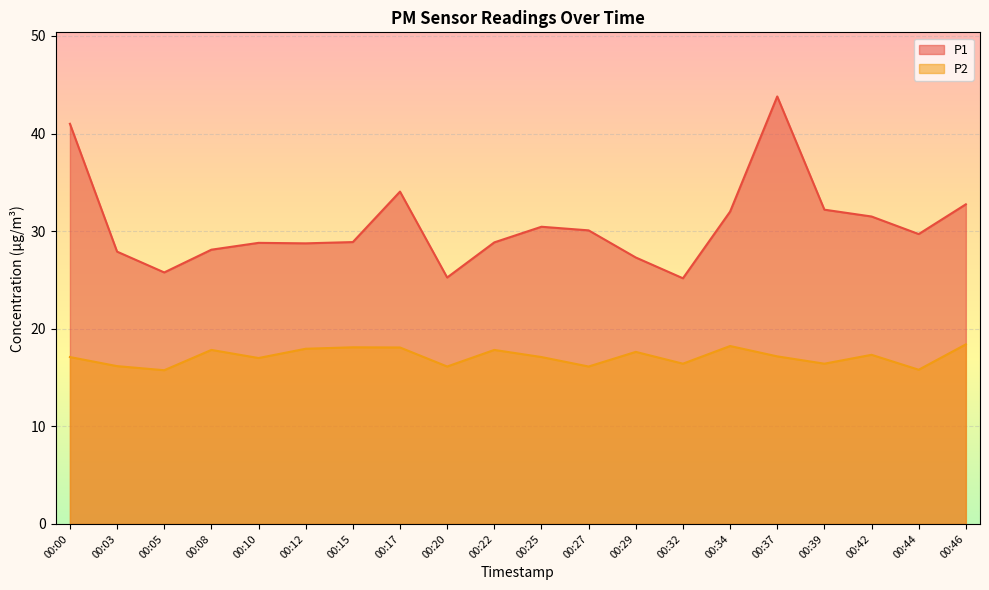

True or false: P2 and P1 intersect in this chart.

False